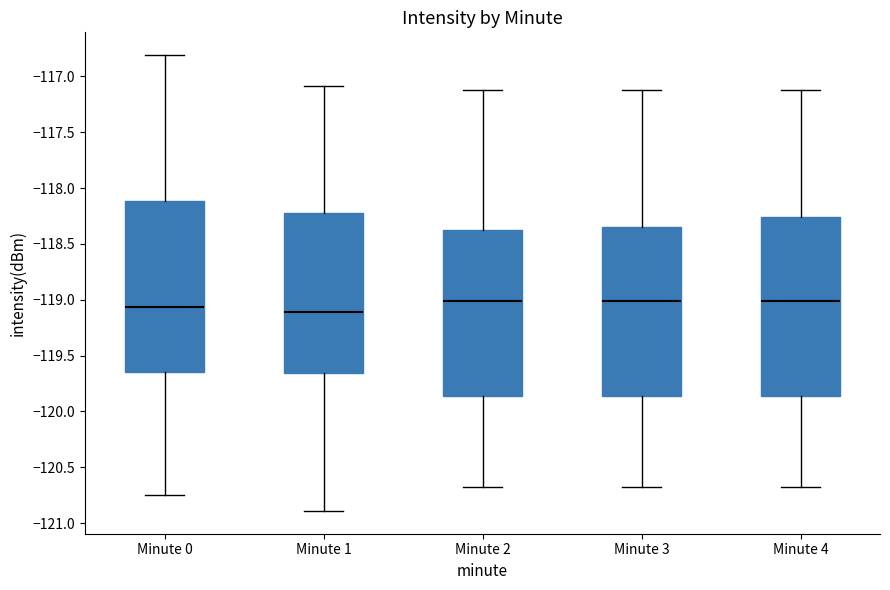

Where does the upper whisker of the box for Minute 2 end on the y-axis? The values are not printed on the chart, so give them approximately, as read against the axis.

-117.10